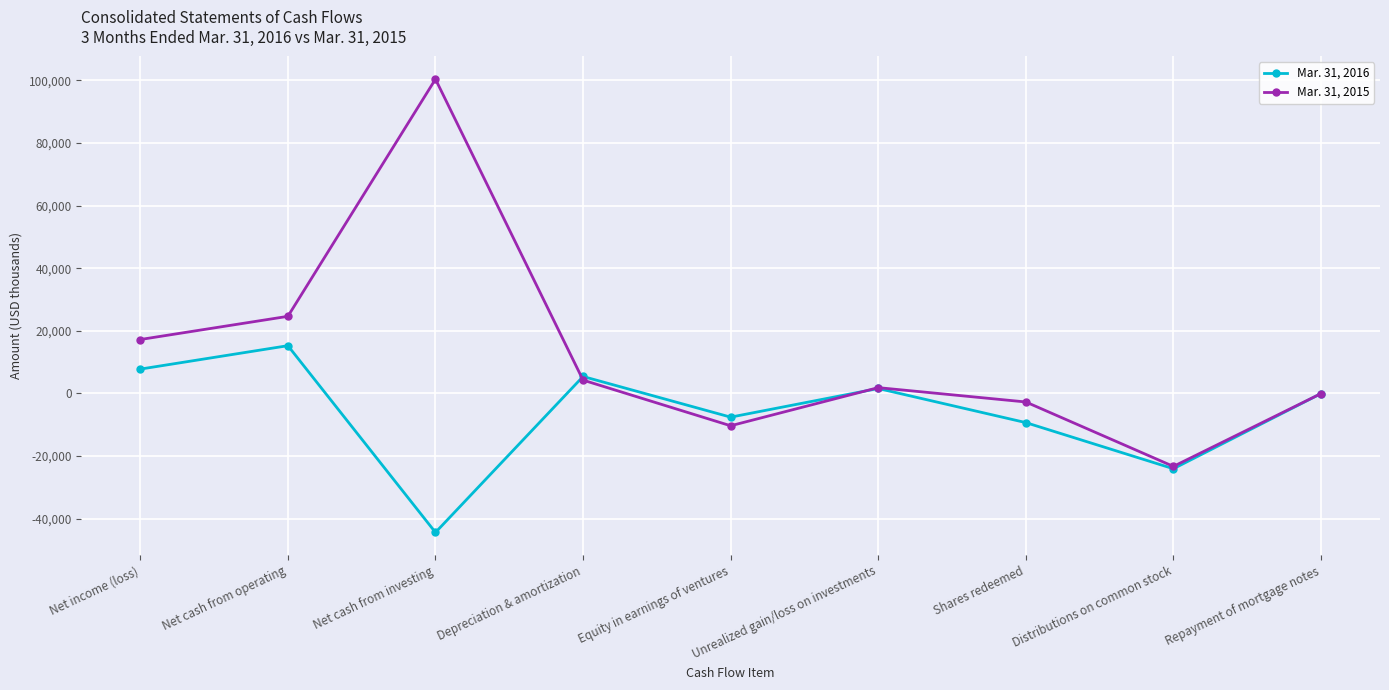

What is the difference between the Mar. 31, 2016 values at Net cash from investing and Unrealized gain/loss on investments?

45972